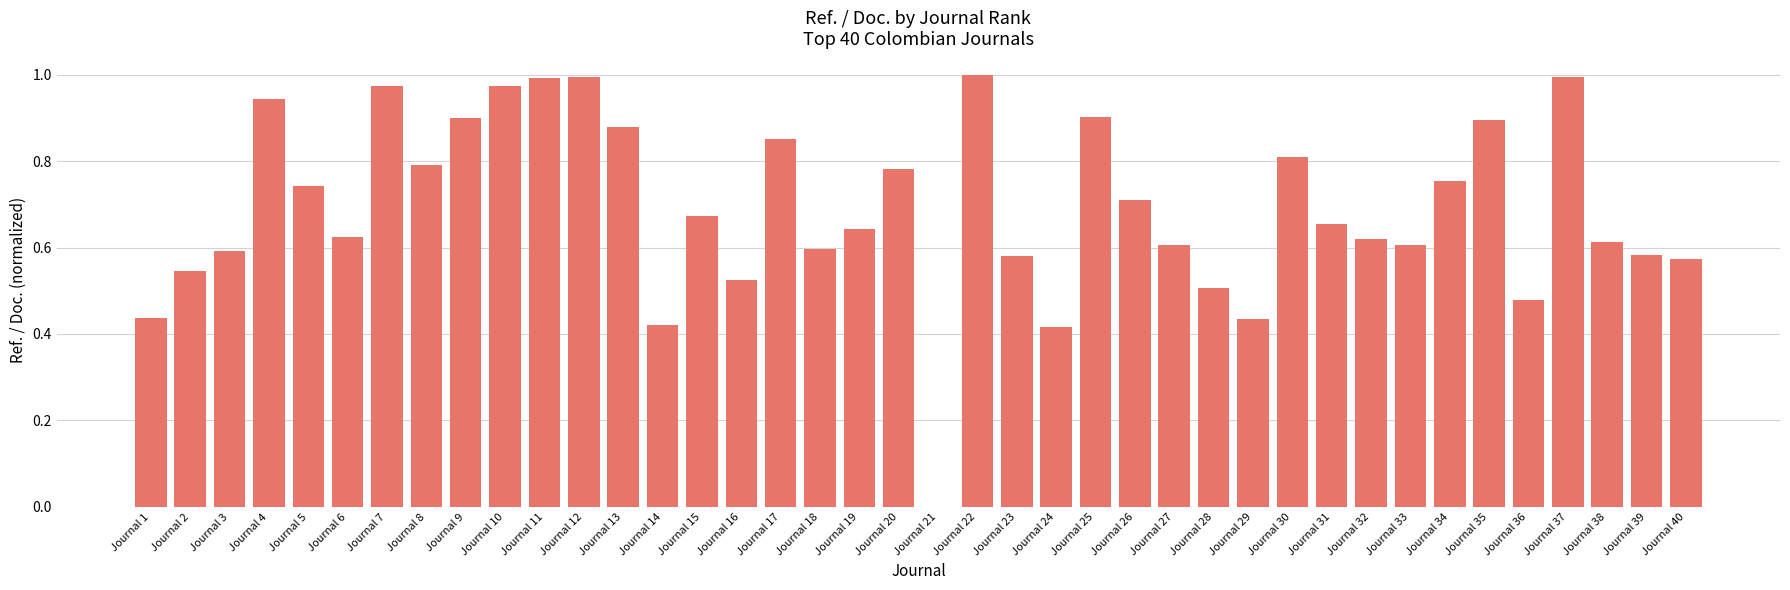

What is the sum of the values at Journal 15 and Journal 22?

1.7